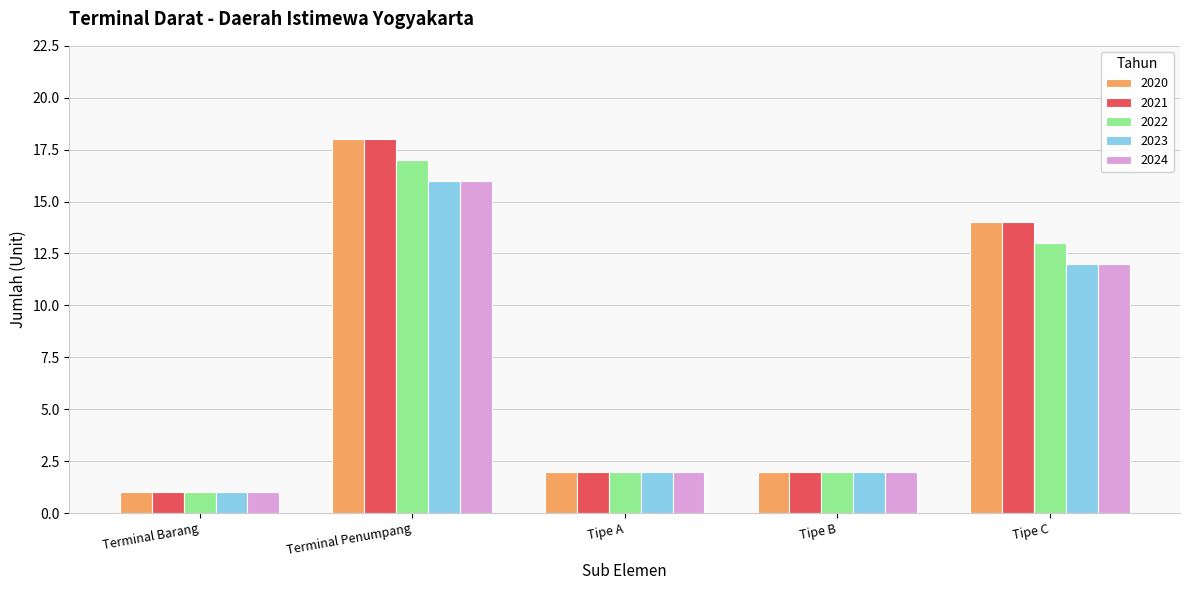

What is the minimum value for 2020?

1